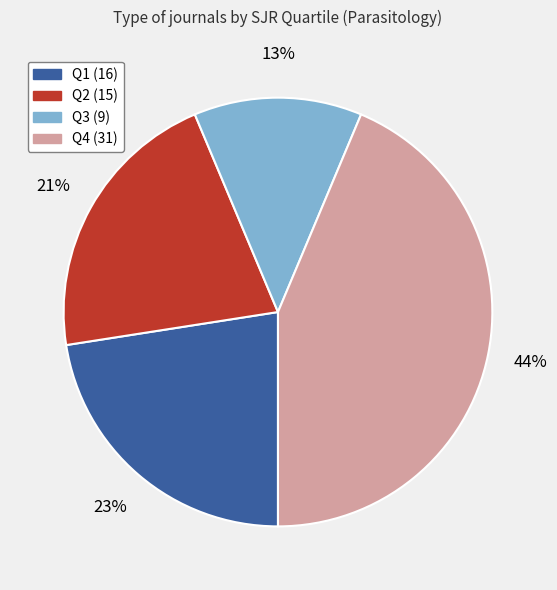

Do Q1 and Q2 together represent more than half of the pie?

No